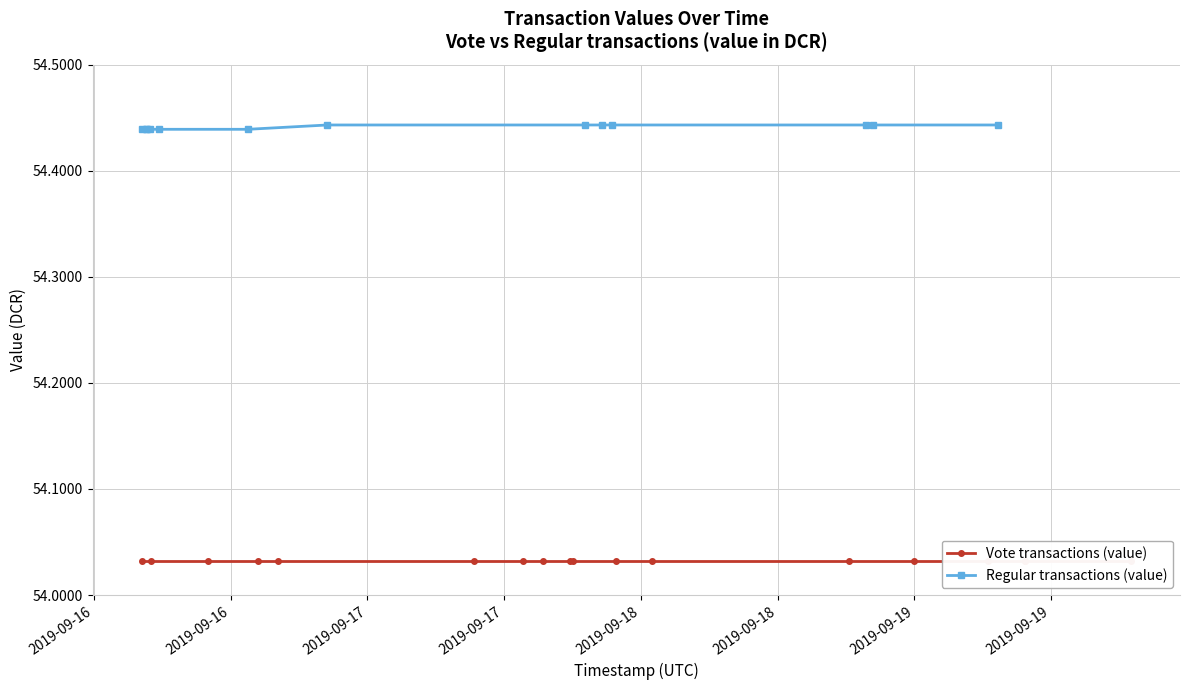

How many Regular transactions (value) values are between 54 and 55?

13